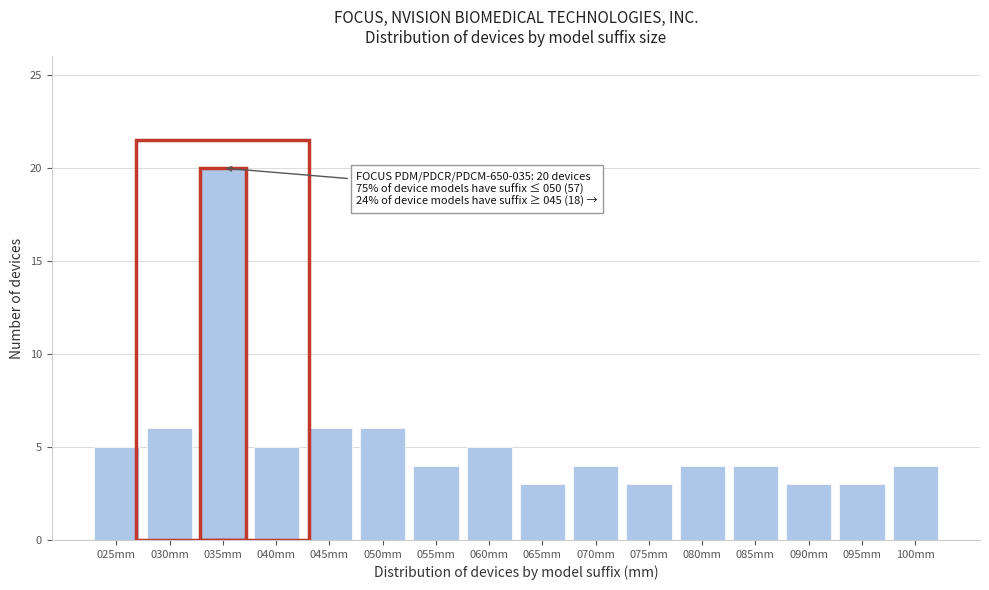

Reading right to left, extract all data points from this chart.

100mm=4	095mm=3	090mm=3	085mm=4	080mm=4	075mm=3	070mm=4	065mm=3	060mm=5	055mm=4	050mm=6	045mm=6	040mm=5	035mm=20	030mm=6	025mm=5